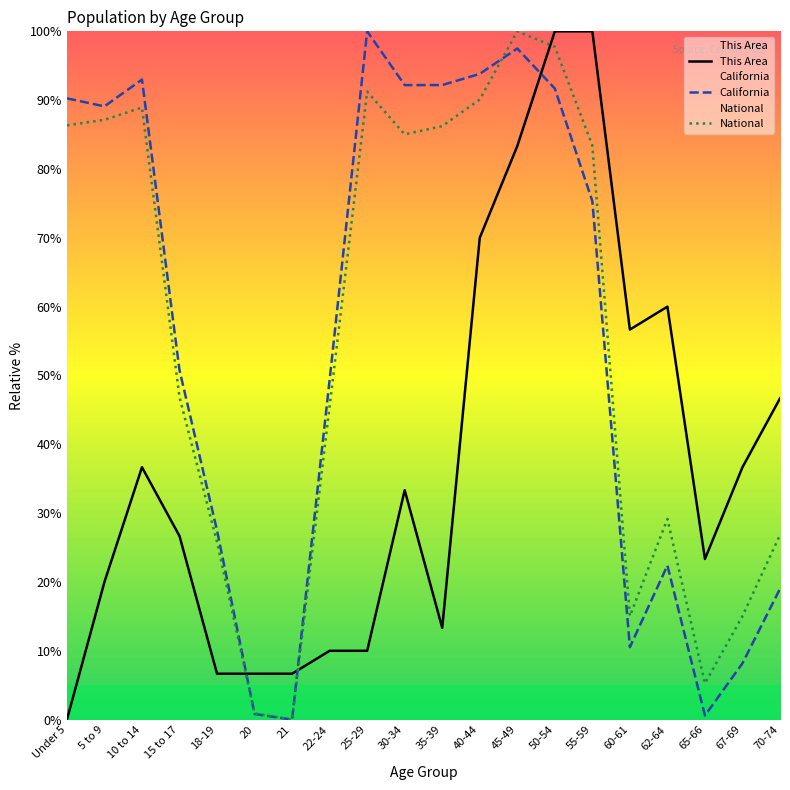

Which label corresponds to the largest value in the chart?

50-54